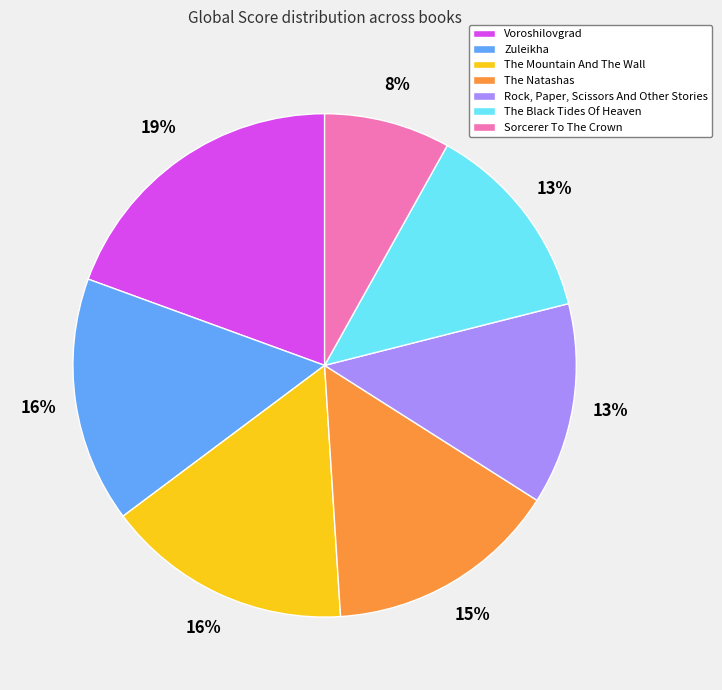

Does The Mountain And The Wall account for over 50% of the chart?

No